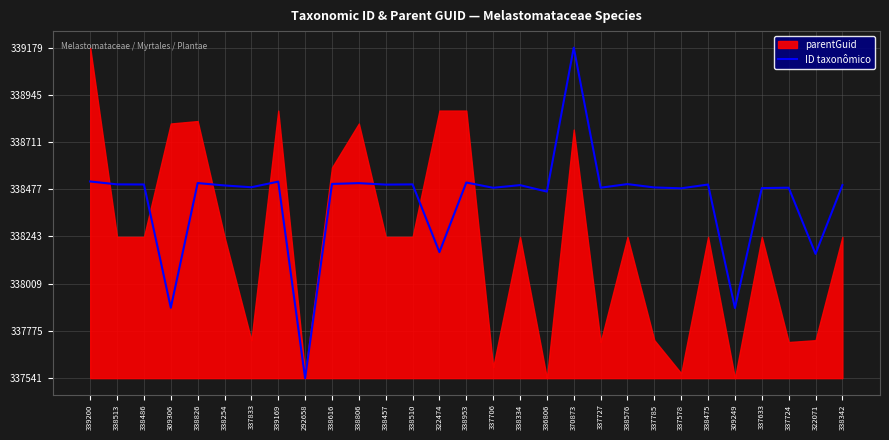

True or false: ID taxonômico has a value of 446772.2 at 337833.

False